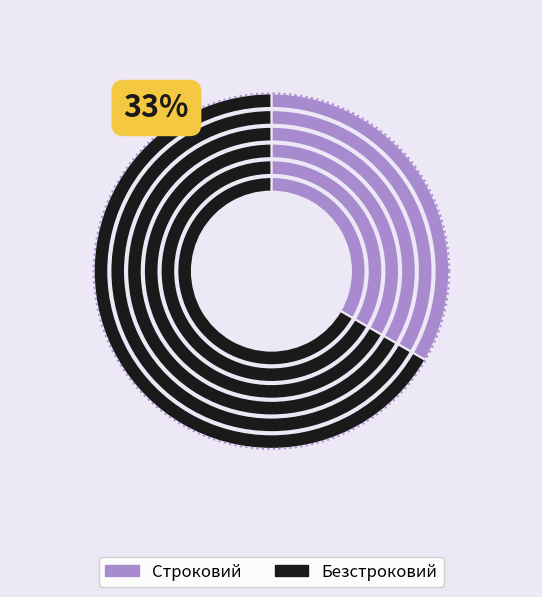

Do Строковий and Безстроковий together represent more than half of the pie?

Yes